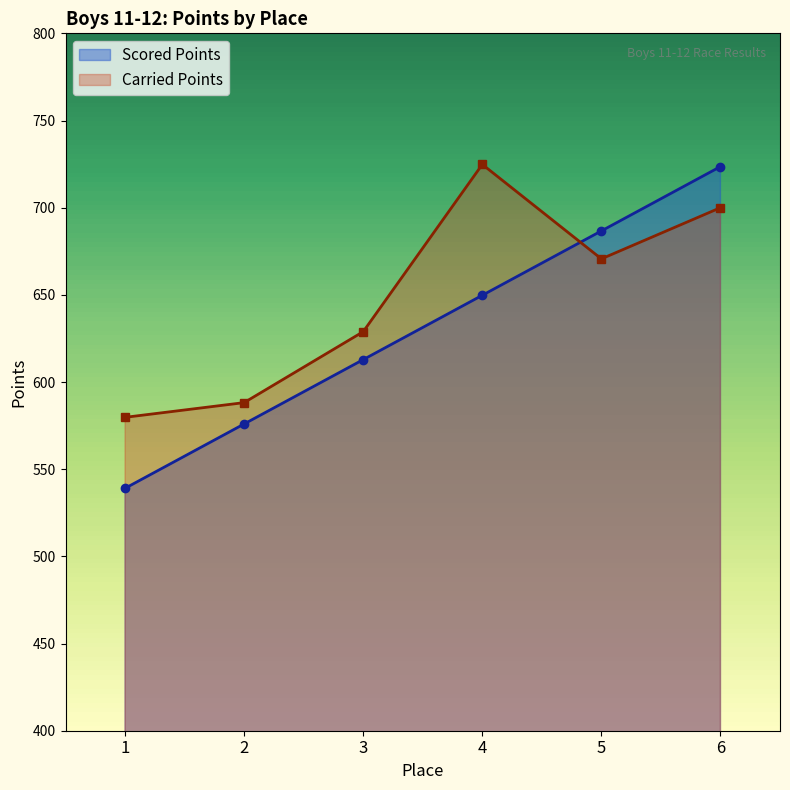

Which series has the largest total across all categories?

Carried Points